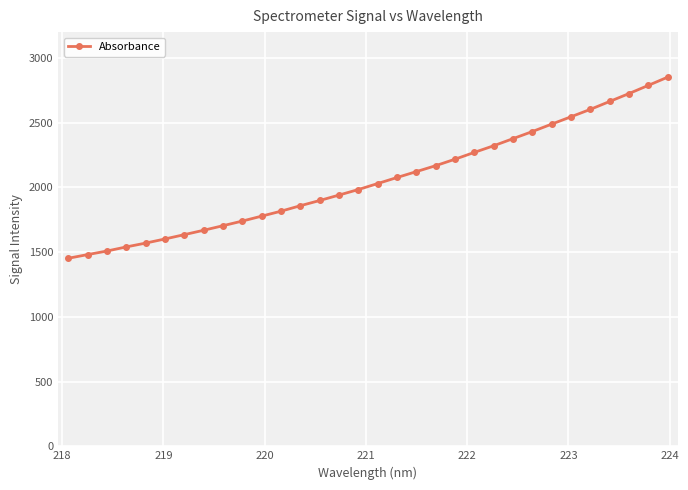

What is the sum of all values?

65868.1